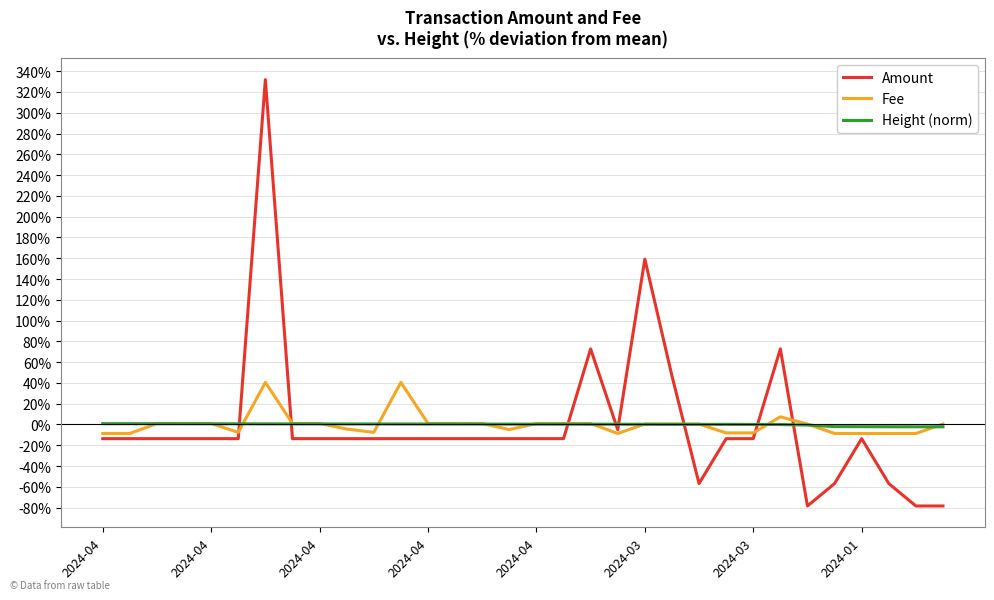

Which series has the widest spread of values?

Amount